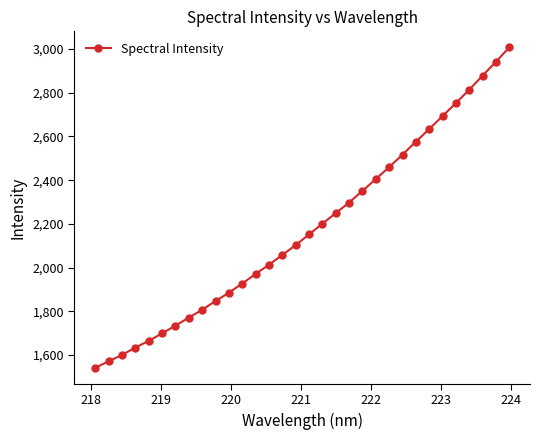

What is the sum of all values?

69758.3